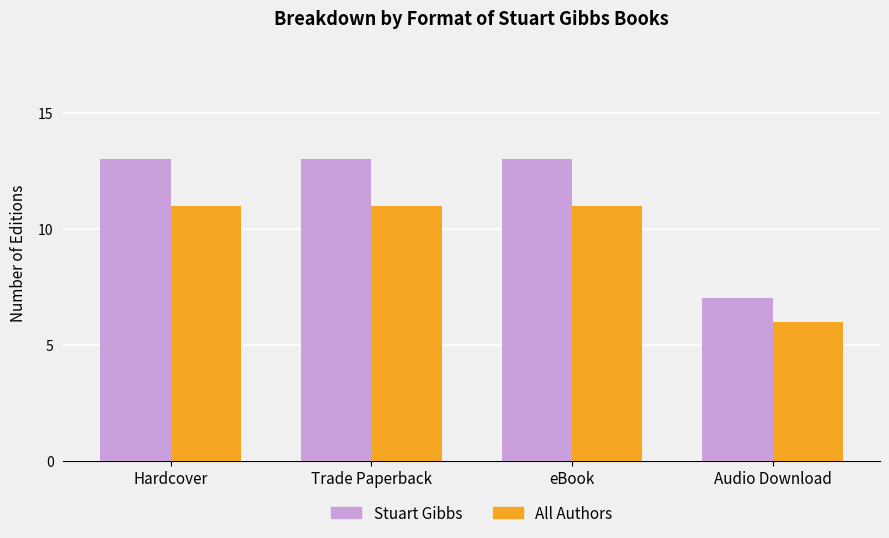

What are all the series names shown in the legend?

Stuart Gibbs, All Authors